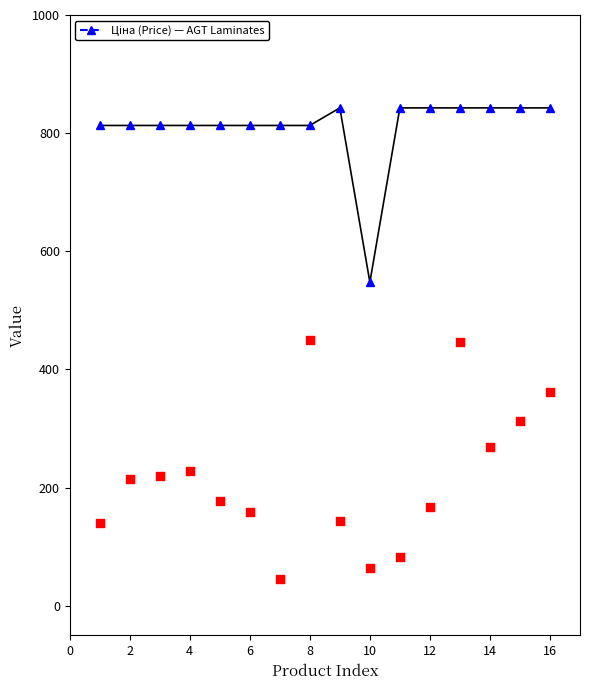

What is the total value across all series at 0?

953.0